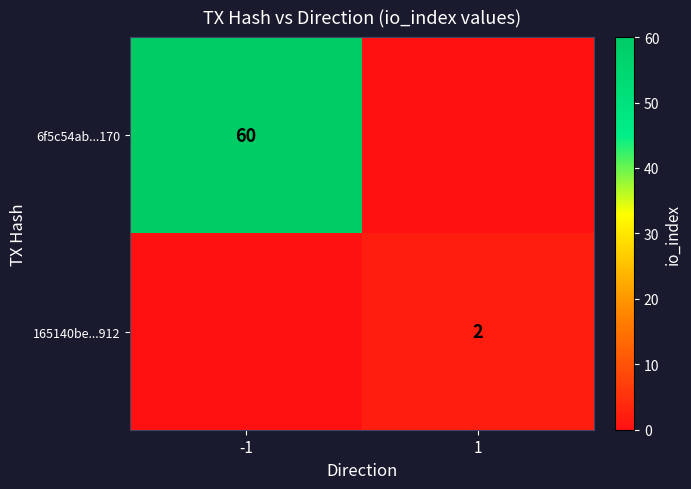

At which category does the chart reach its peak across all series?

-1